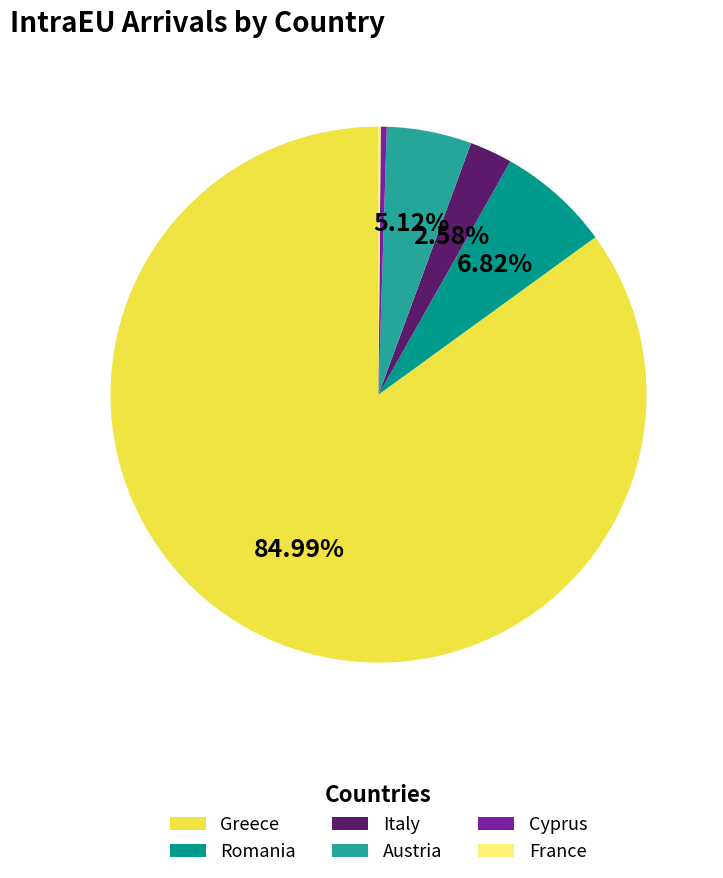

The Italy slice represents 13% of the pie. True or false?

False